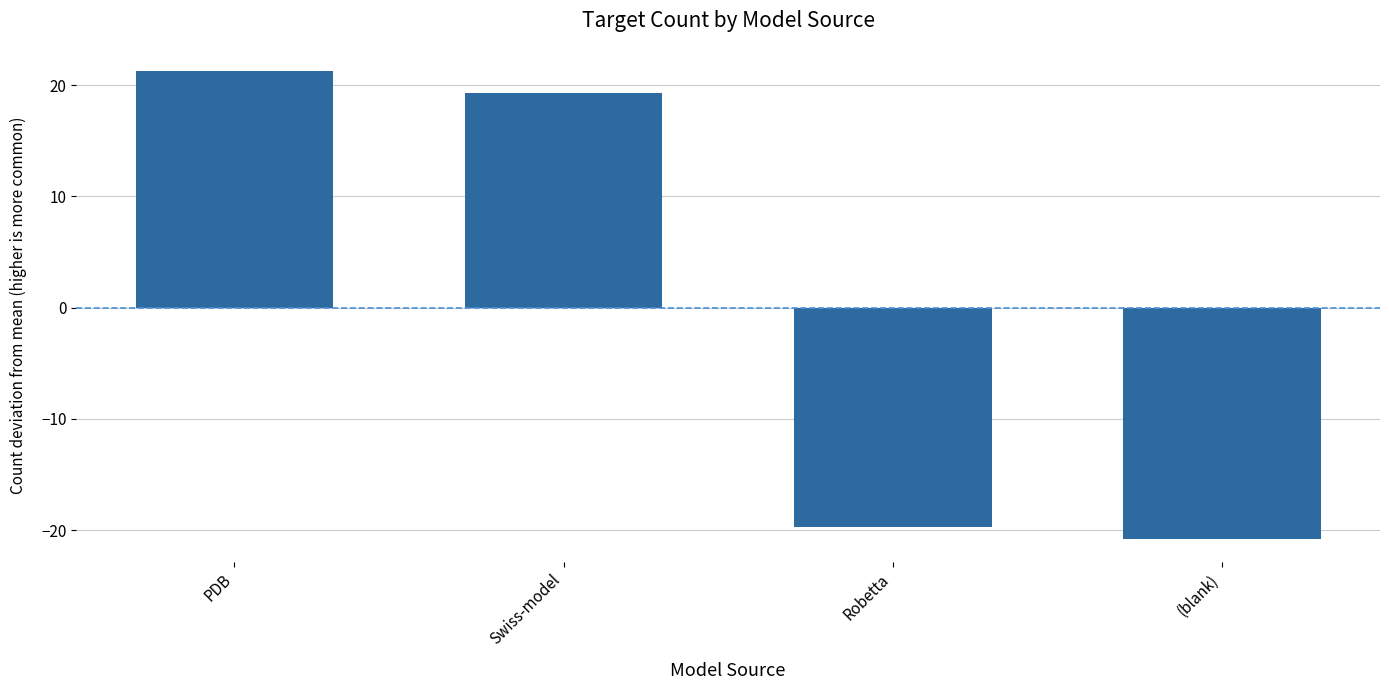

What is the change in value from Swiss-model to (blank)?

-40.0